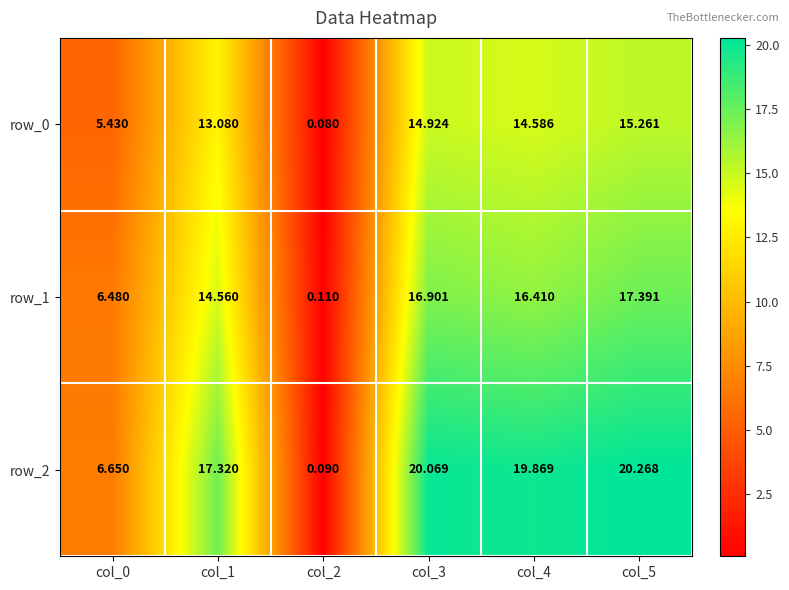

What is the sum of all row_0 values?

63.4